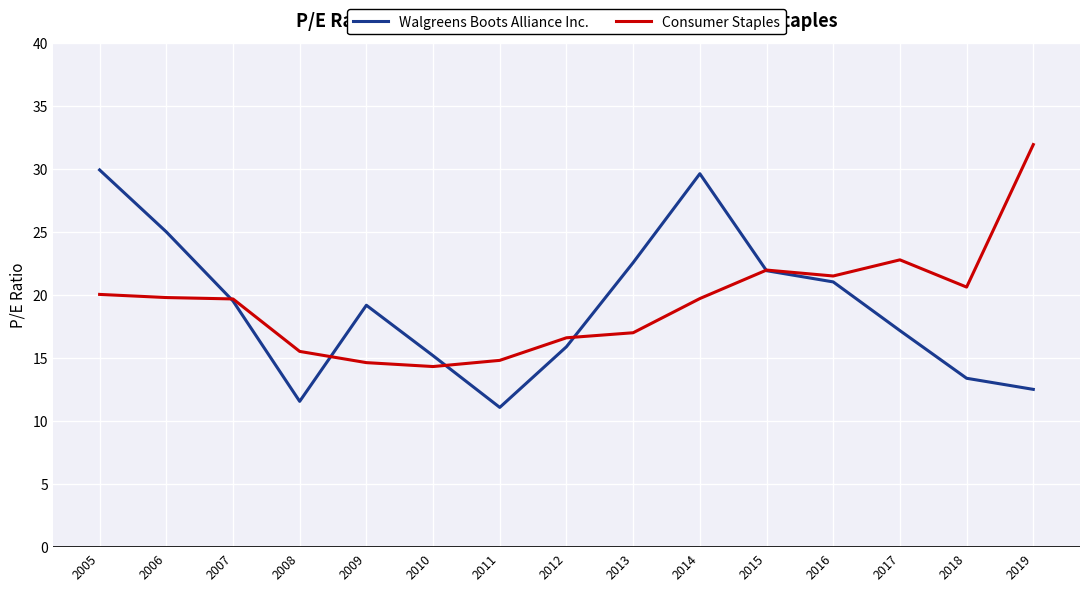

Does the chart display data point markers on the line(s)?

No